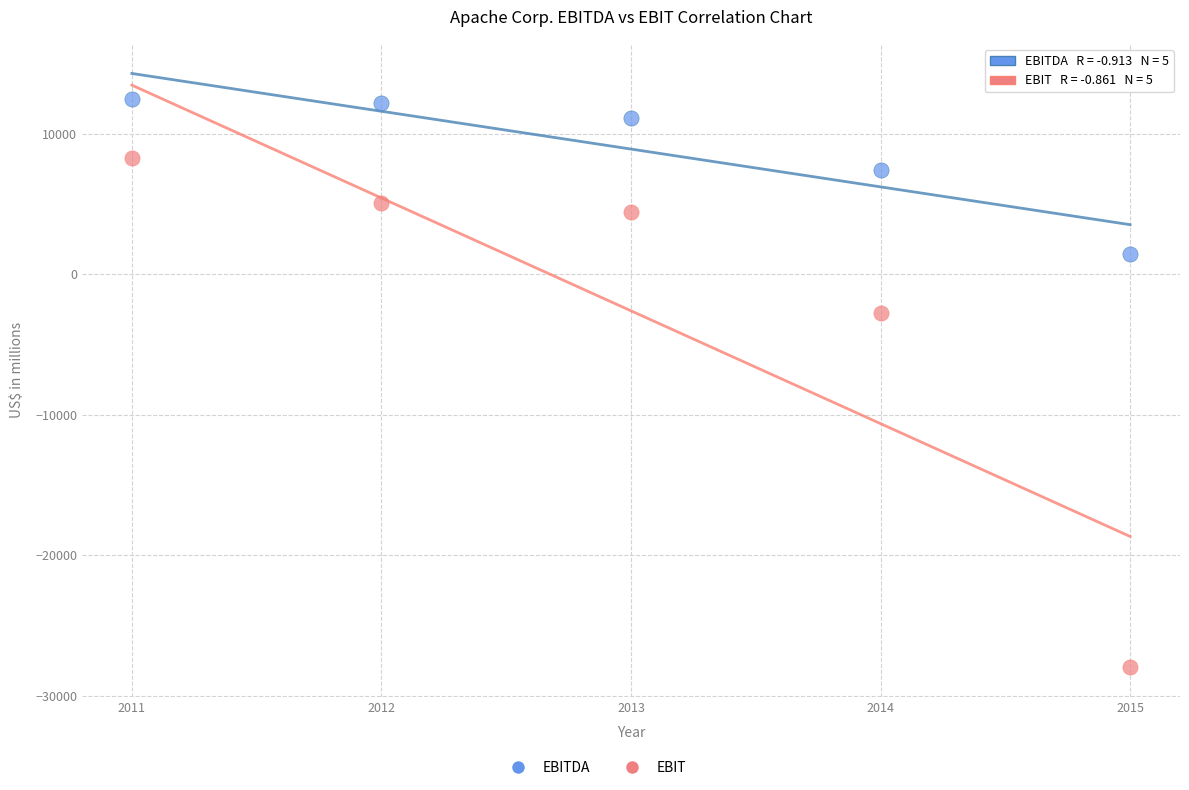

Which series contains the highest Y value?

EBITDA